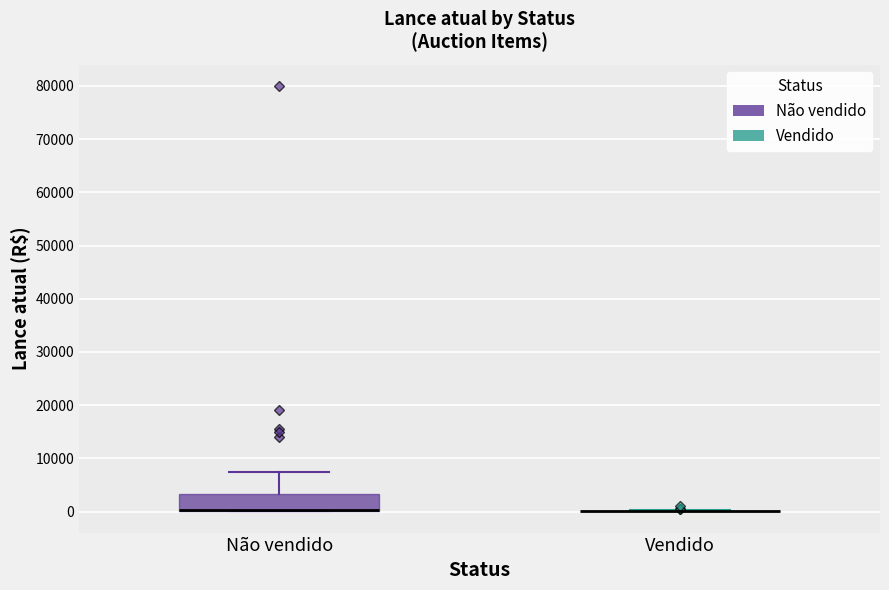

Comparing the boxes themselves (not the whiskers), which one is the tallest?

Não vendido